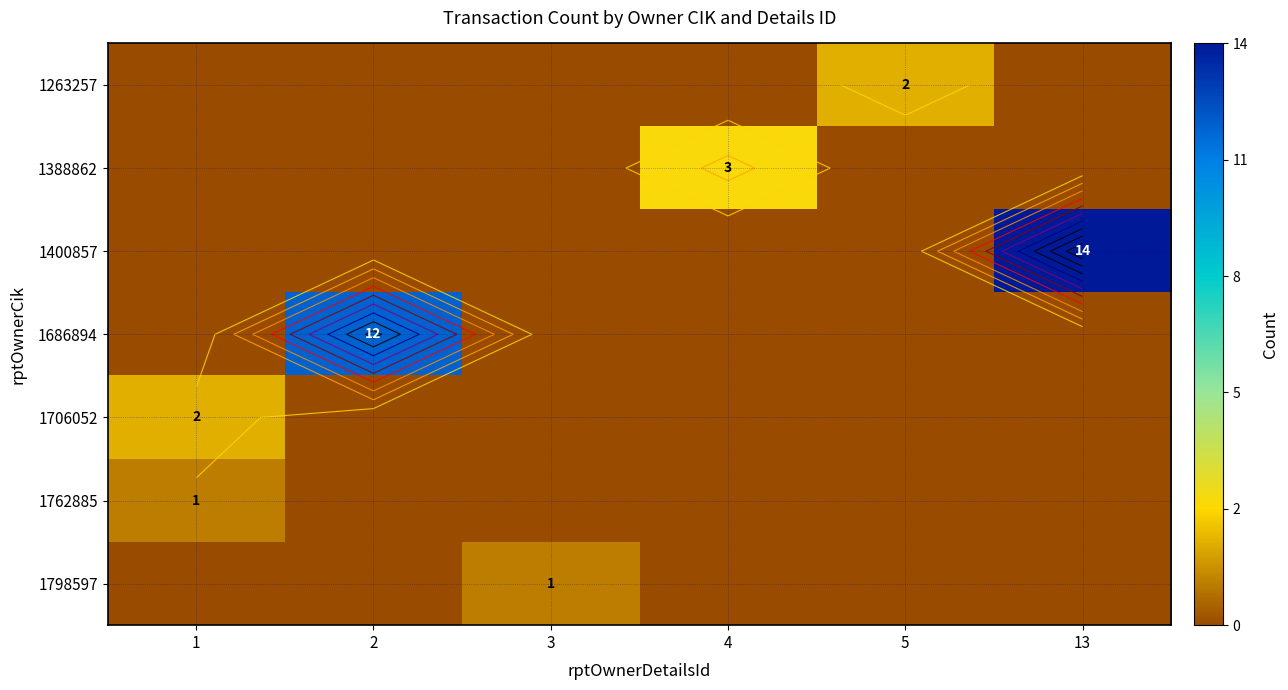

What is the difference between the maximum and second lowest values in the 1686894 series?

12